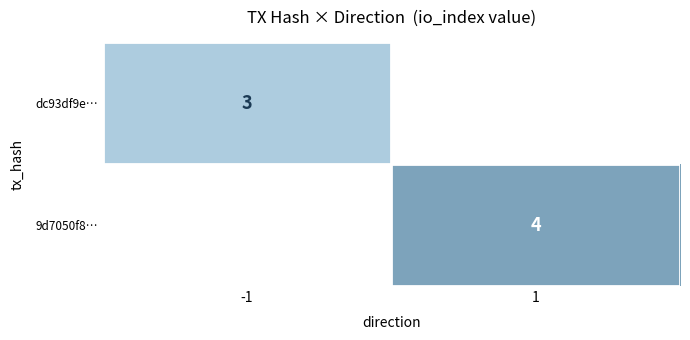

The 9d7050f8… series shows 6 at 1. True or false?

False